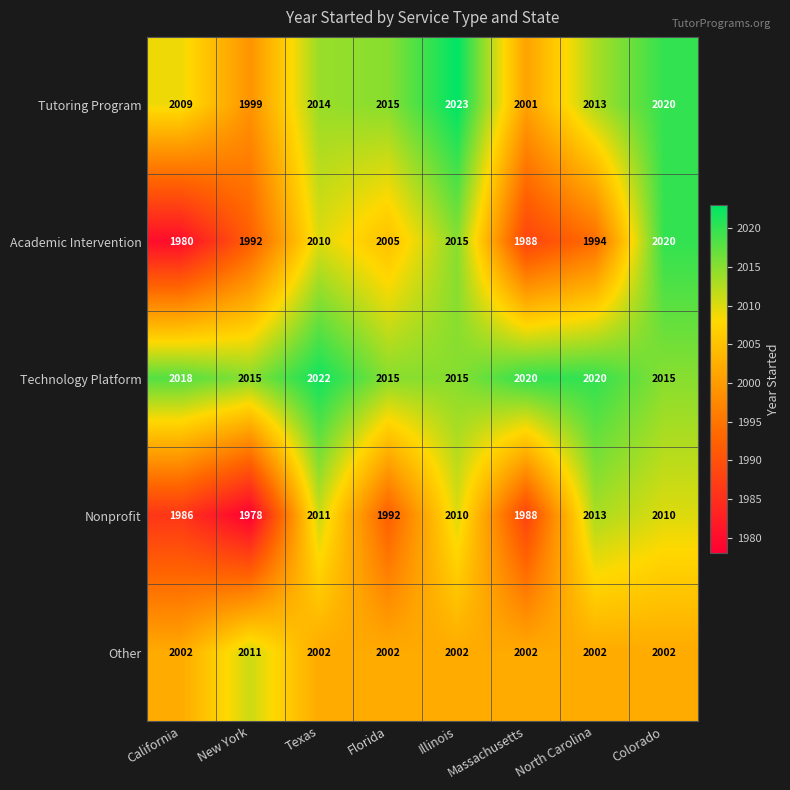

Read the Academic Intervention value at Florida.

2005